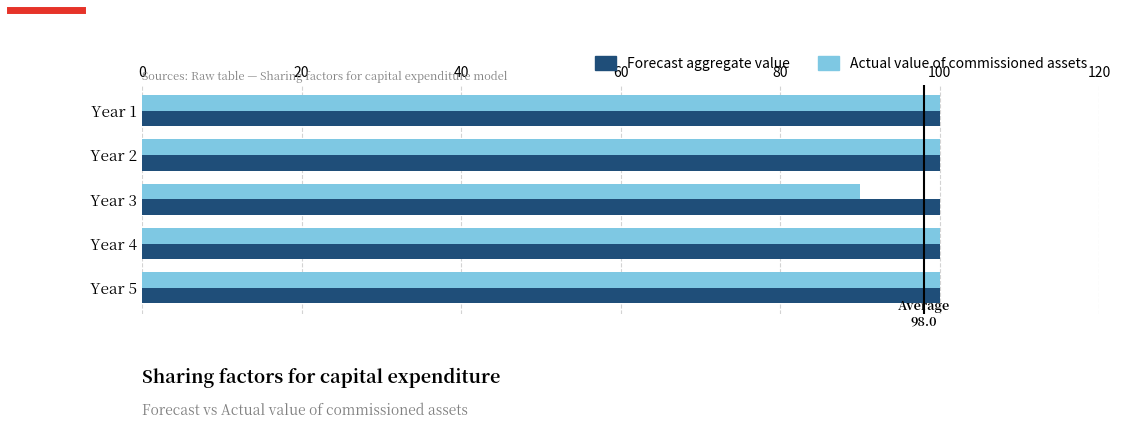

What is the average value of the Forecast aggregate value series?

100